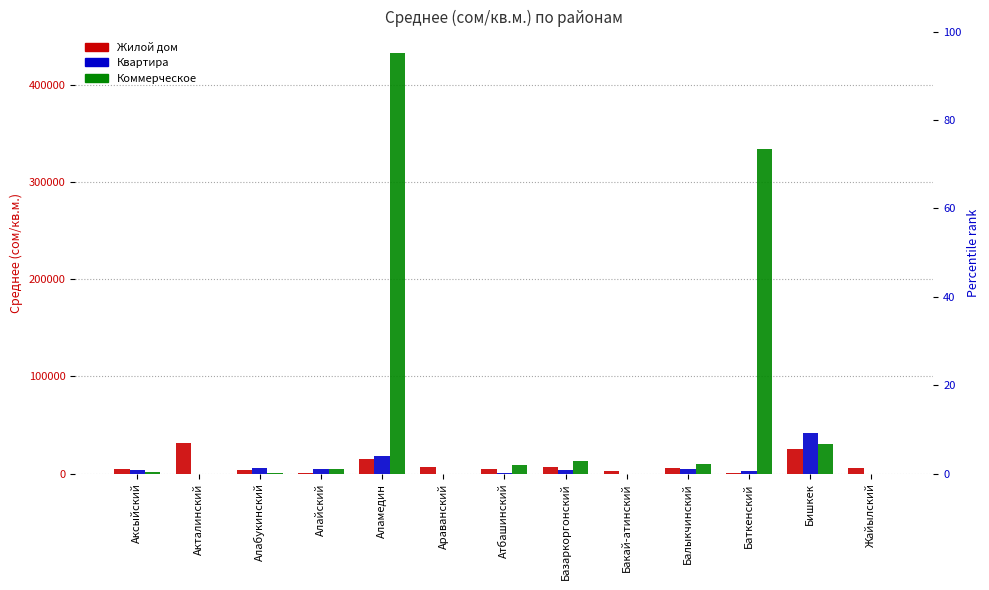

List the series in order of their peak value, highest first.

Коммерческое, Квартира, Жилой дом